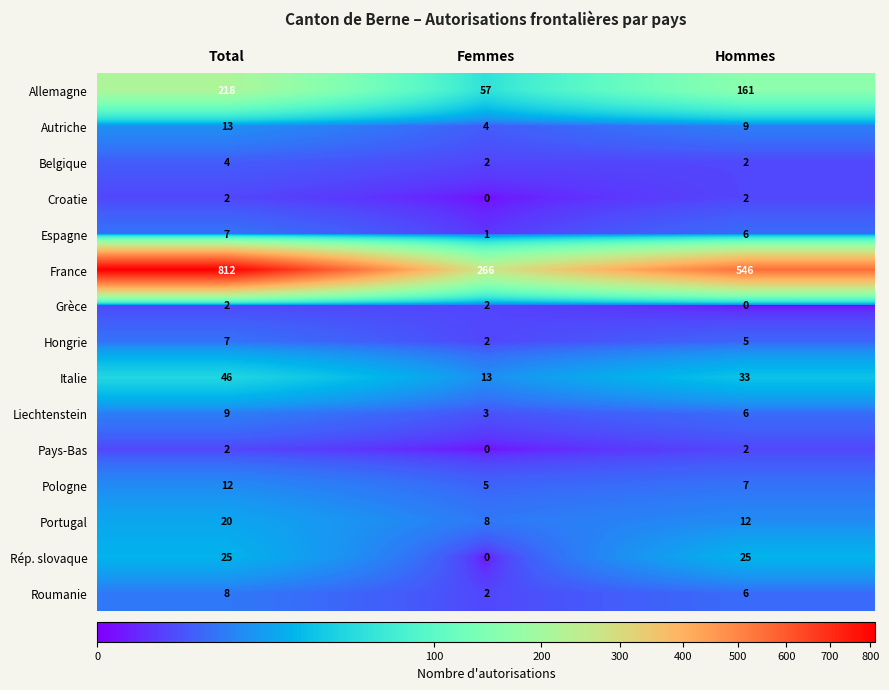

Which label corresponds to the largest value in the chart?

Total